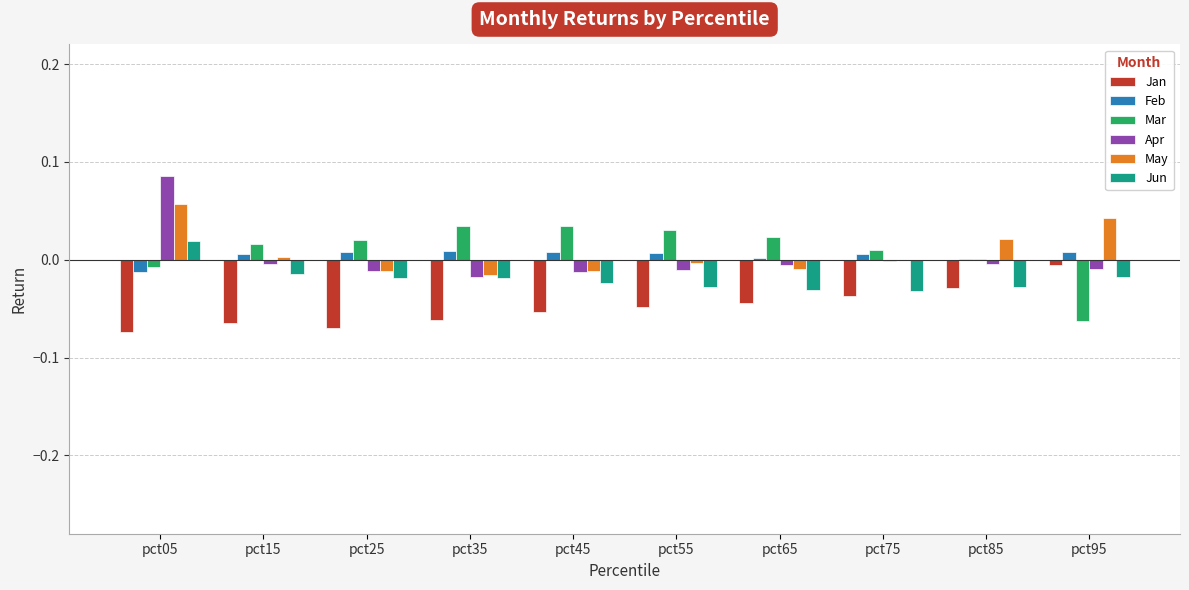

Which category has the highest value across all series?

pct05